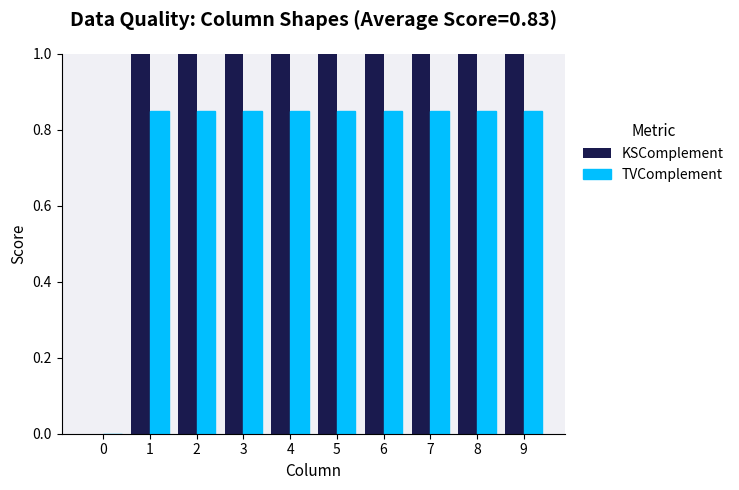

What is the maximum value shown in the chart?

1.0